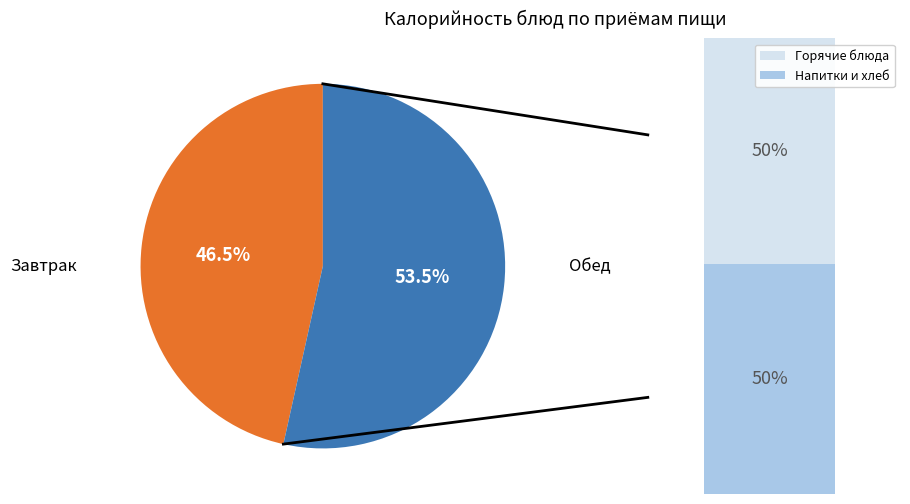

Does any single category account for the majority?

Yes